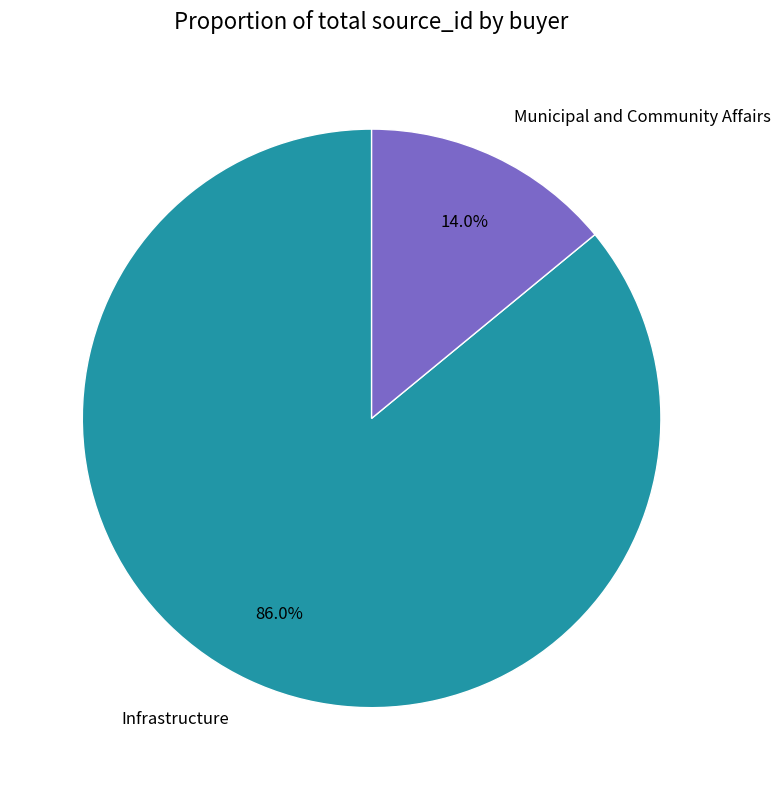

Does Municipal and Community Affairs account for over 50% of the chart?

No